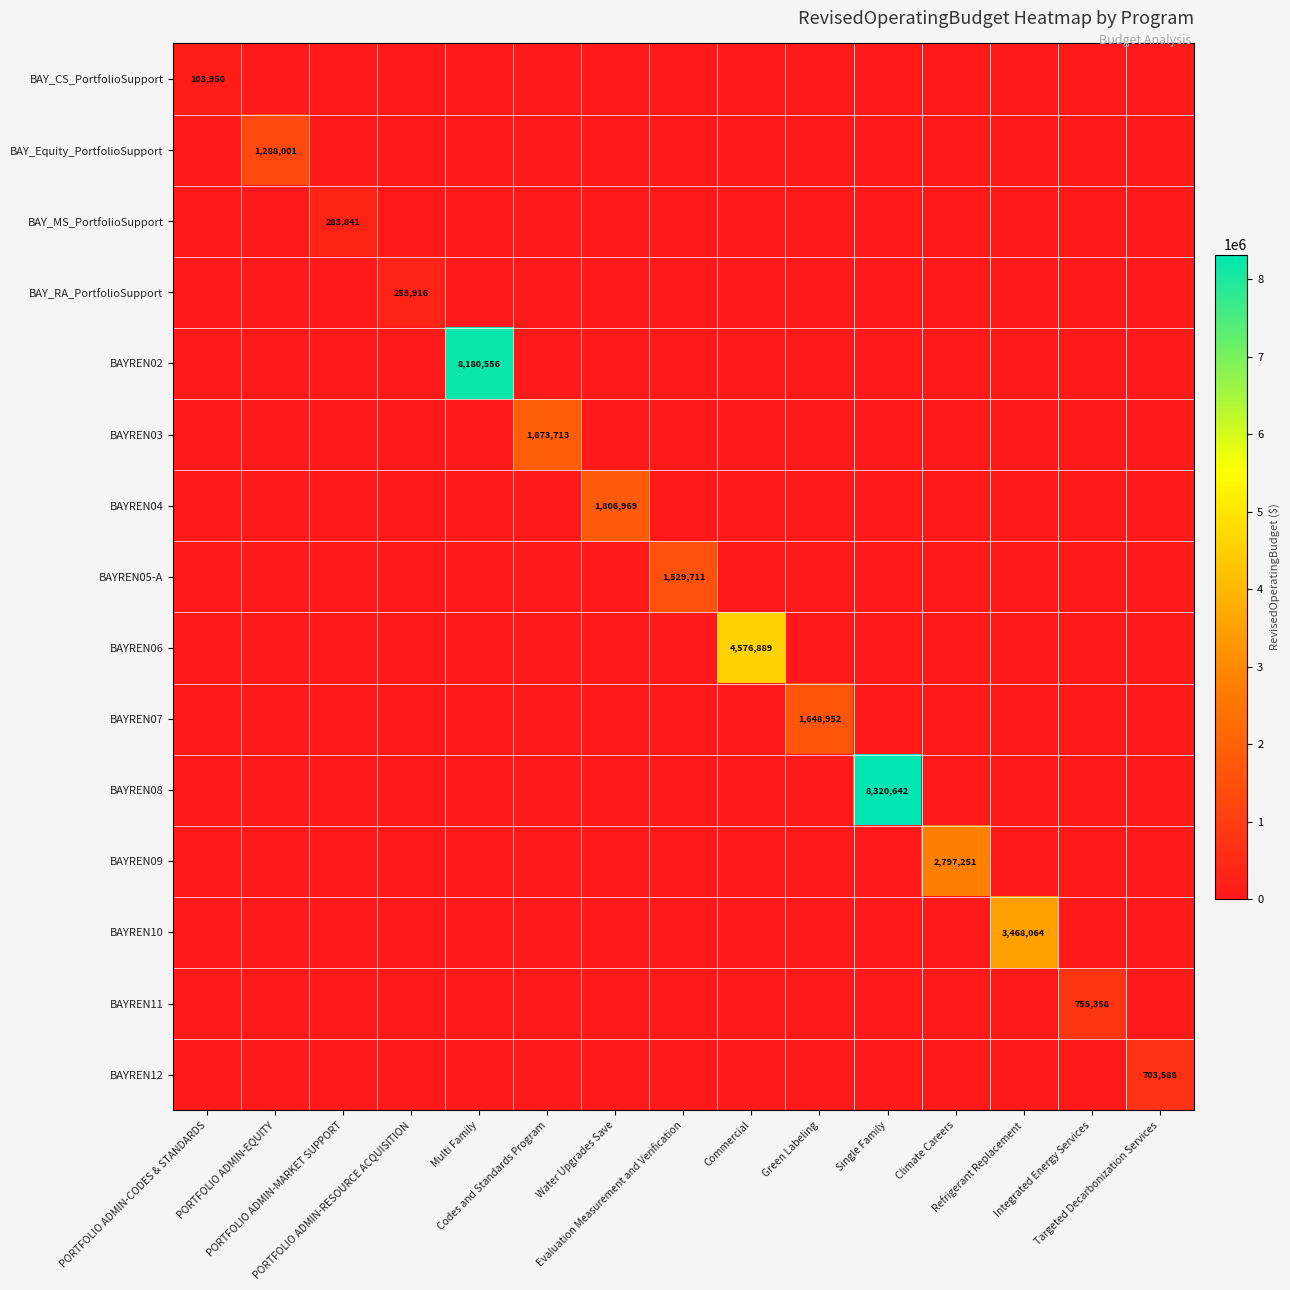

List the labels in order of BAYREN07 value, smallest first.

PORTFOLIO ADMIN-CODES & STANDARDS, PORTFOLIO ADMIN-EQUITY, PORTFOLIO ADMIN-MARKET SUPPORT, PORTFOLIO ADMIN-RESOURCE ACQUISITION, Multi Family, Codes and Standards Program, Water Upgrades Save, Evaluation Measurement and Verification, Commercial, Single Family, Climate Careers, Refrigerant Replacement, Integrated Energy Services, Targeted Decarbonization Services, Green Labeling